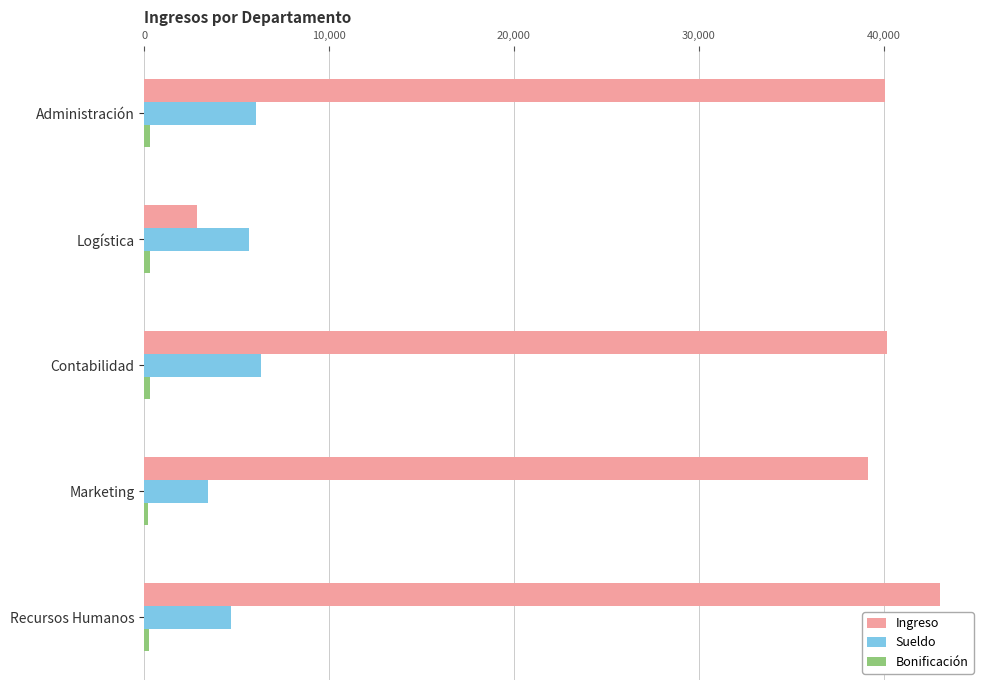

At which category is the sum across all series the highest?

Recursos Humanos